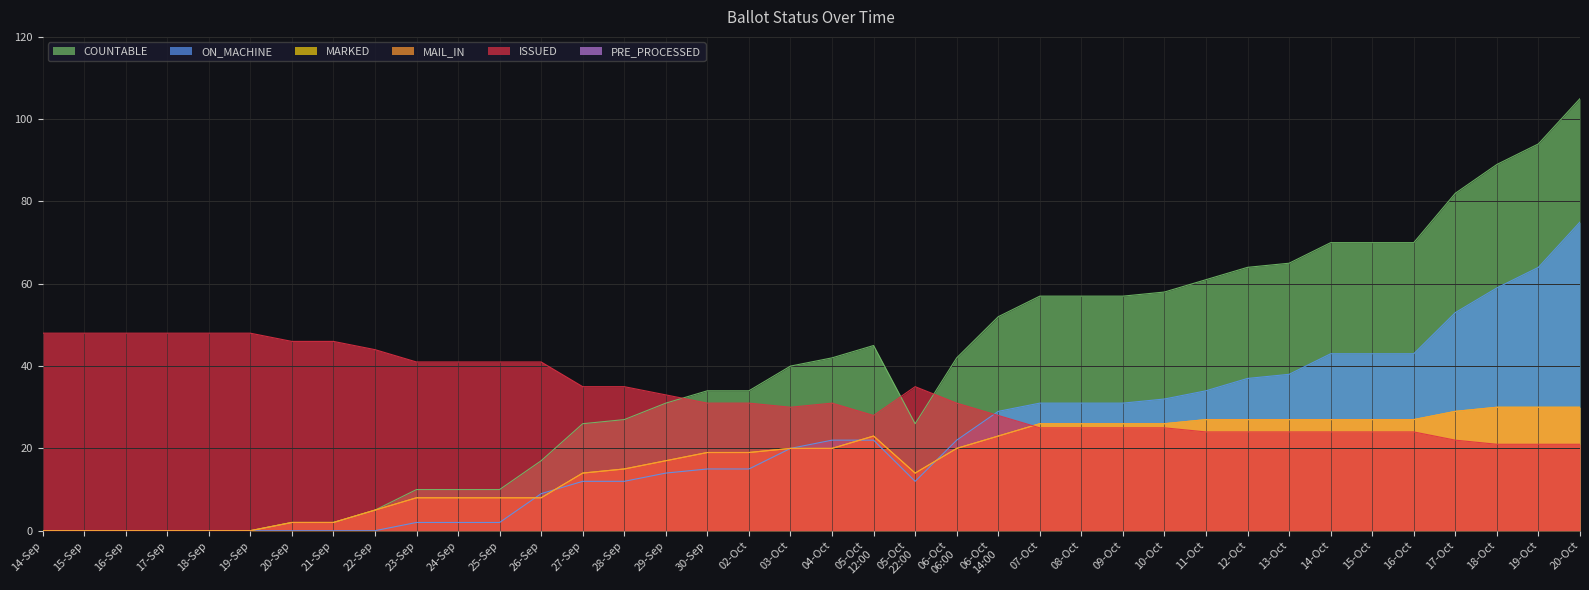

Is the value of MARKED at 28-Sep greater than the value of ISSUED at 21-Sep?

No